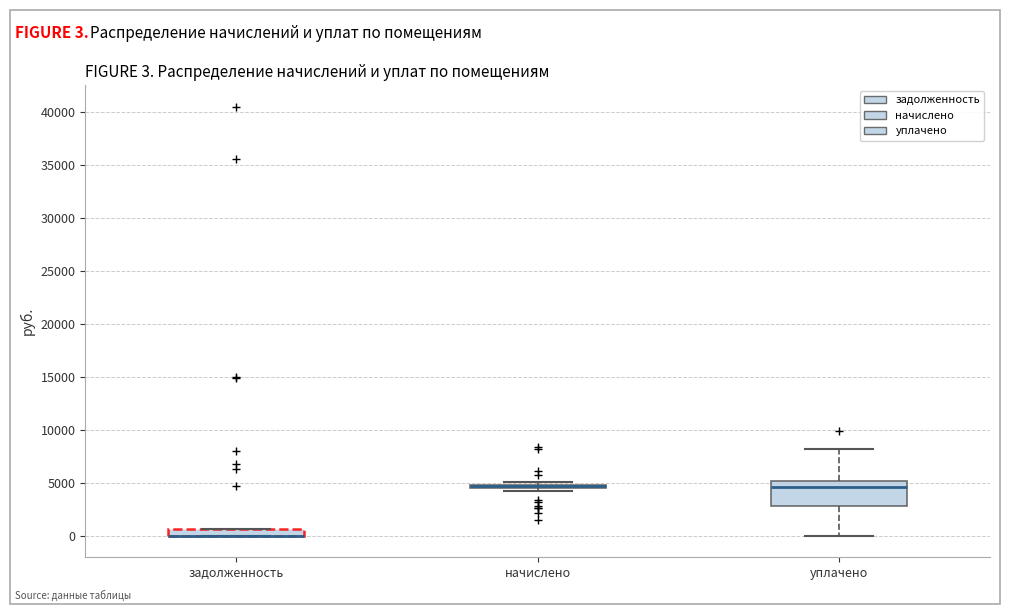

Which box is the tallest, from its lower edge to its upper edge?

уплачено